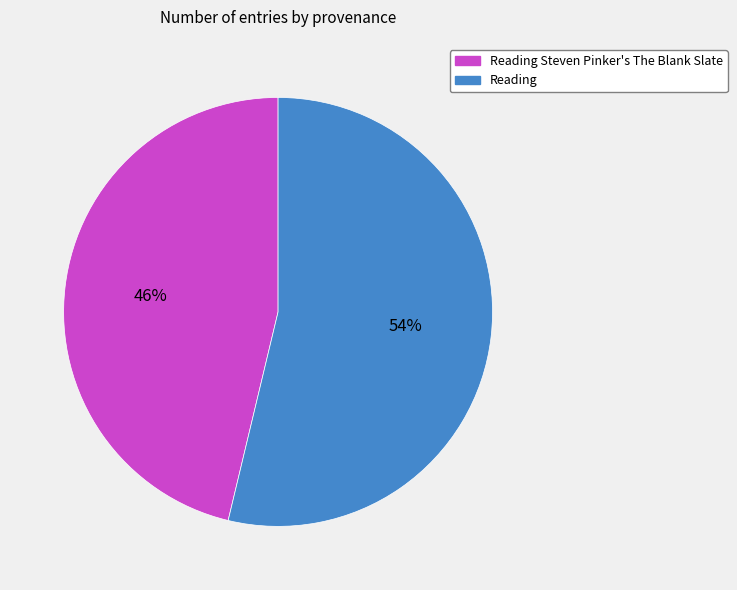

Is there a majority slice in this chart?

Yes